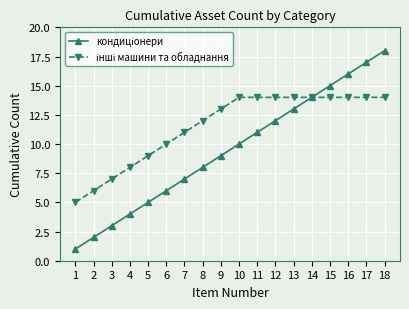

At which category is the sum across all series the highest?

18